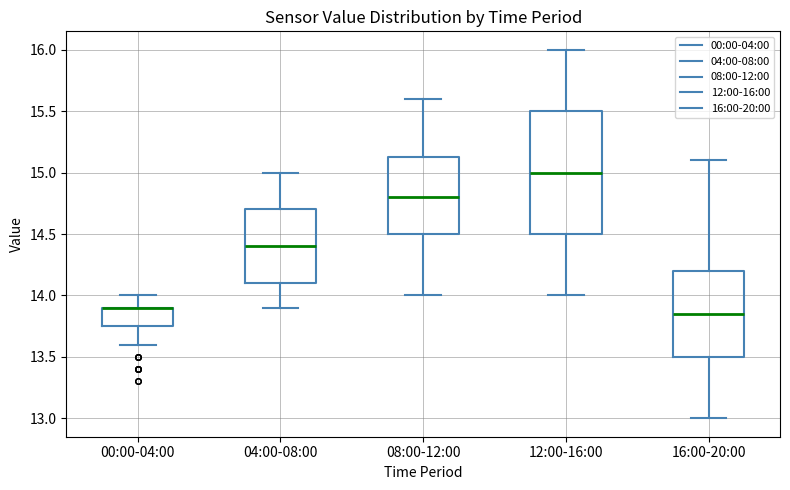

Comparing the boxes themselves (not the whiskers), which one is the tallest?

12:00-16:00